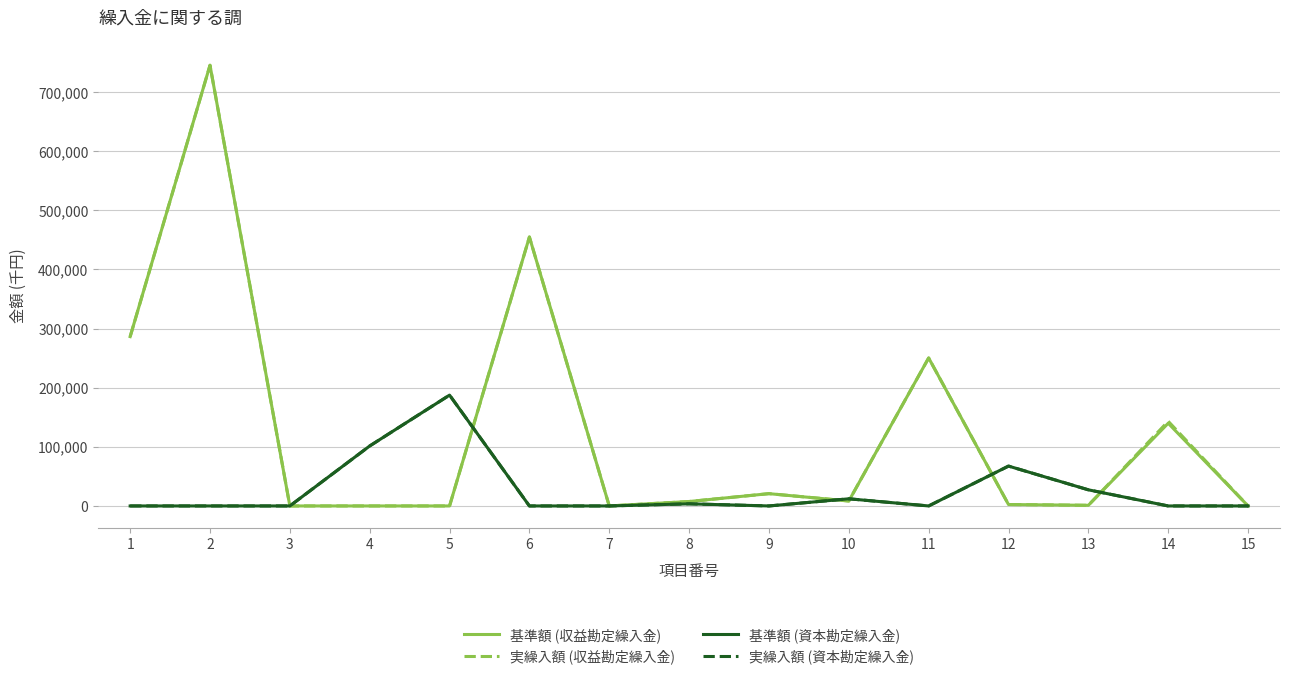

Does the chart display data point markers on the line(s)?

No